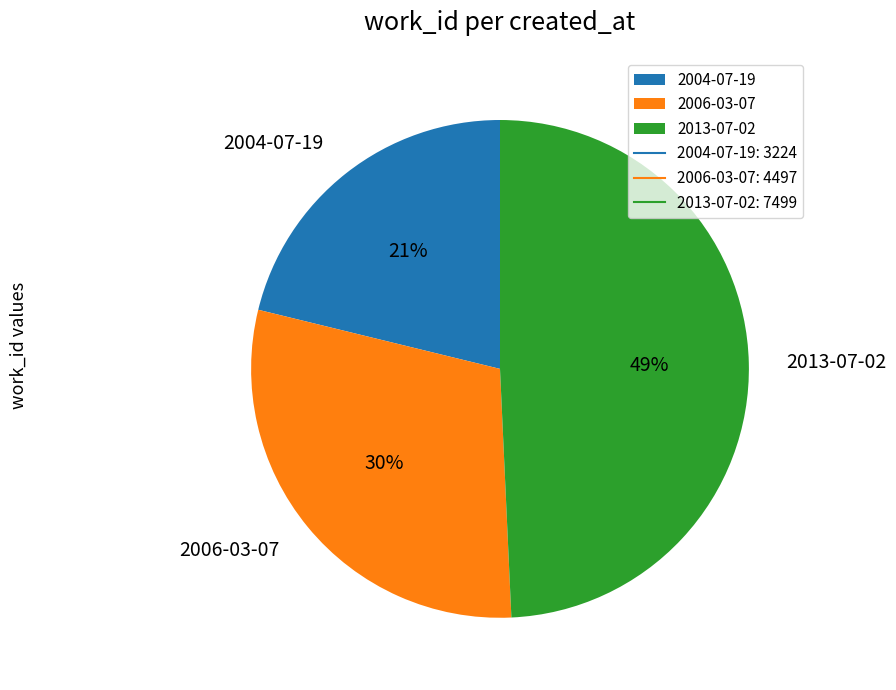

Is 2013-07-02 the majority of the pie?

No